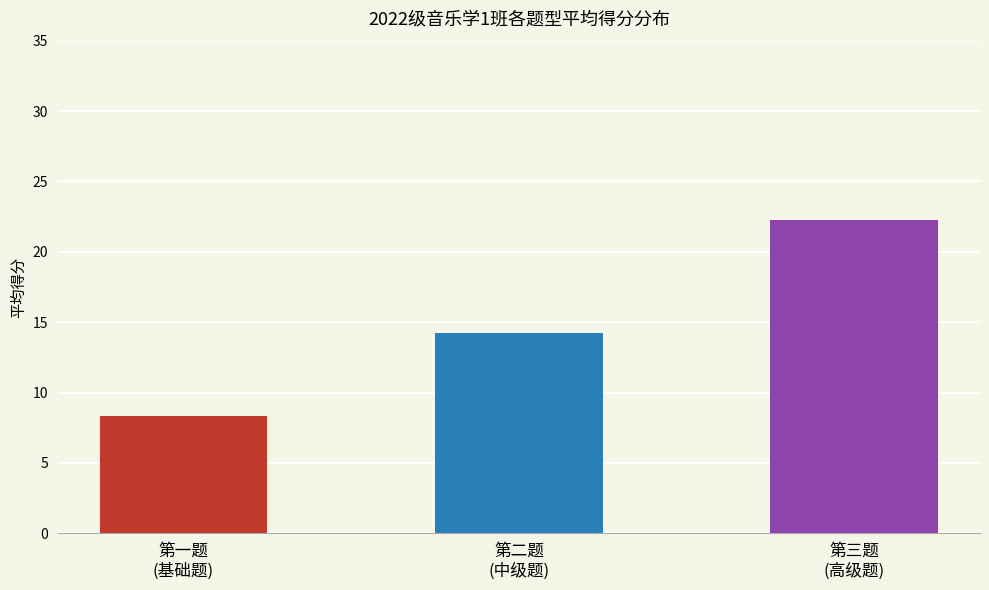

What is the average value?

15.0